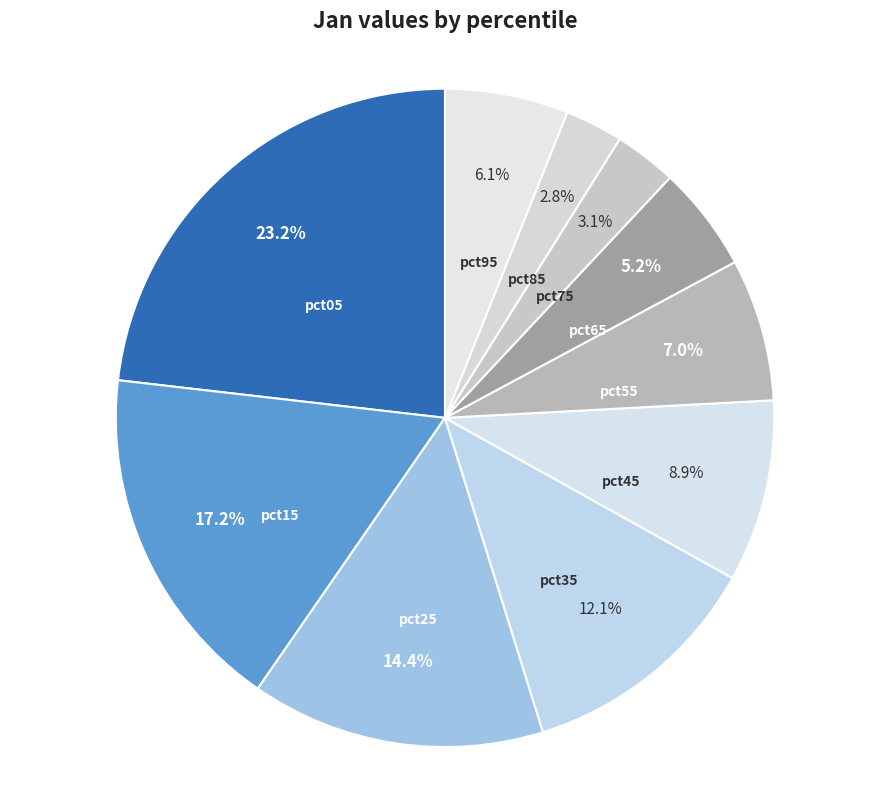

The pct65 slice represents 5% of the pie. True or false?

True